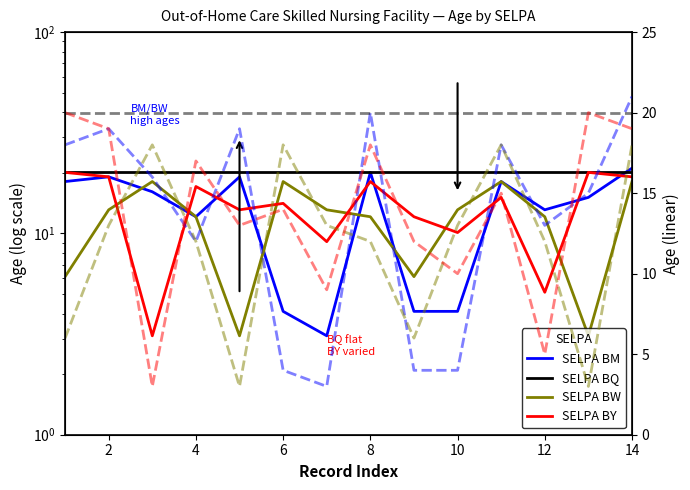

Does the chart display data point markers on the line(s)?

No